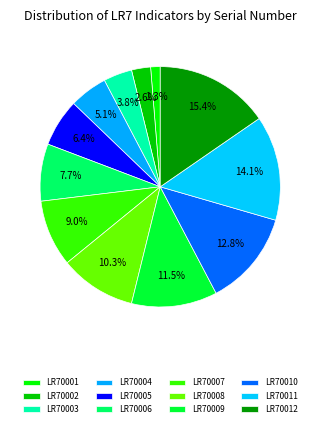

True or false: LR70010 accounts for 26% of the total.

False